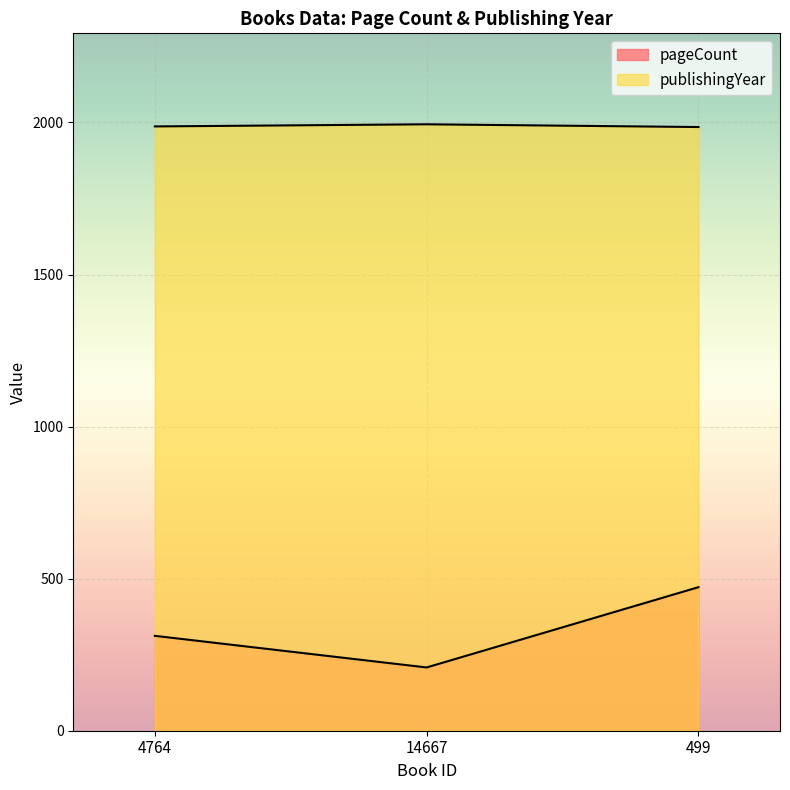

What is the smallest value displayed?

208